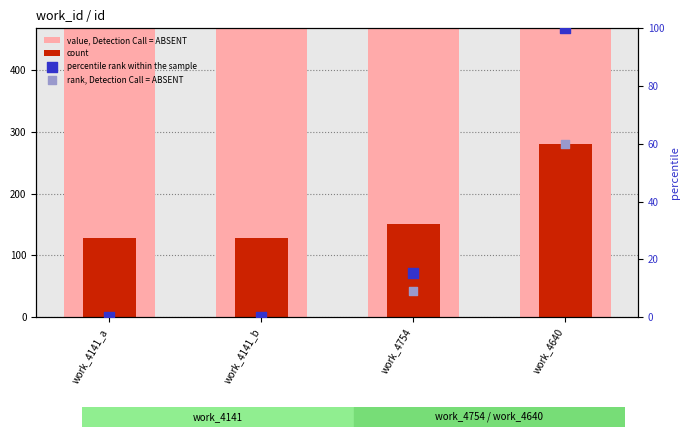

Which series reaches the minimum Y coordinate?

percentile rank within the sample